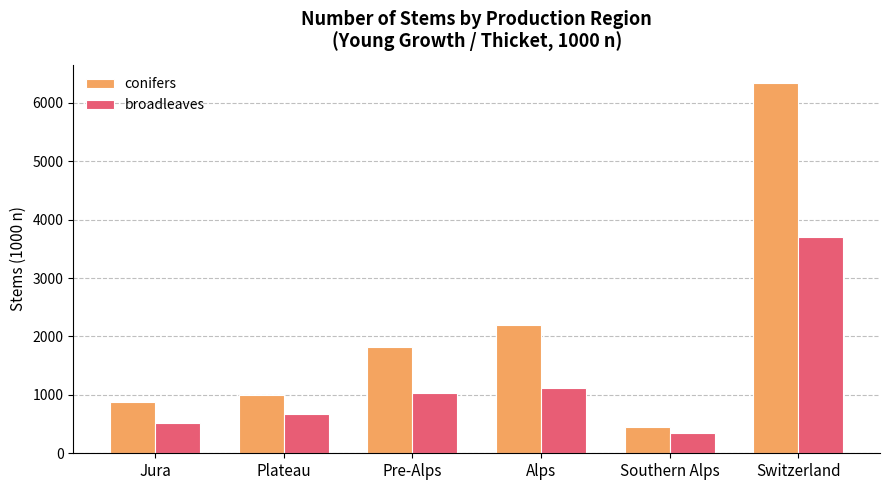

At which category is the sum across all series the highest?

Switzerland